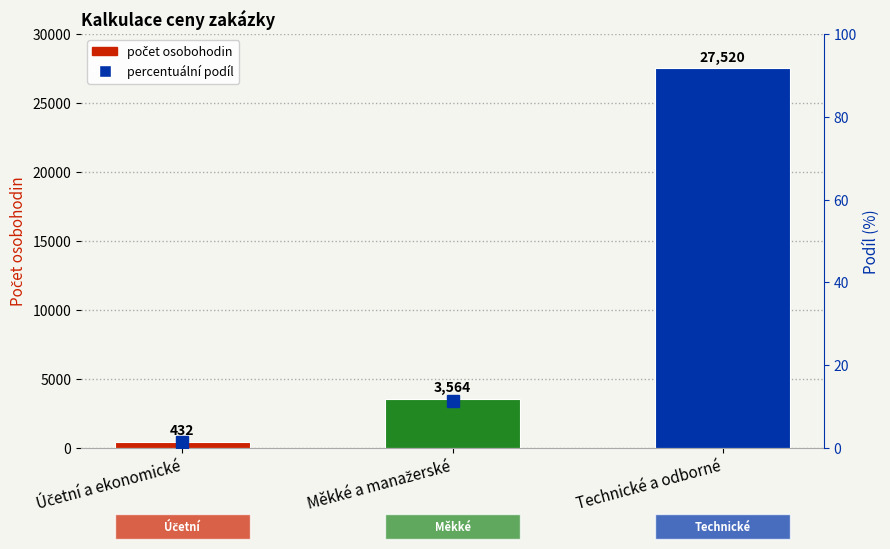

List the labels in order of Osobohodiny value, largest first.

Technické a odborné, Měkké a manažerské, Účetní a ekonomické